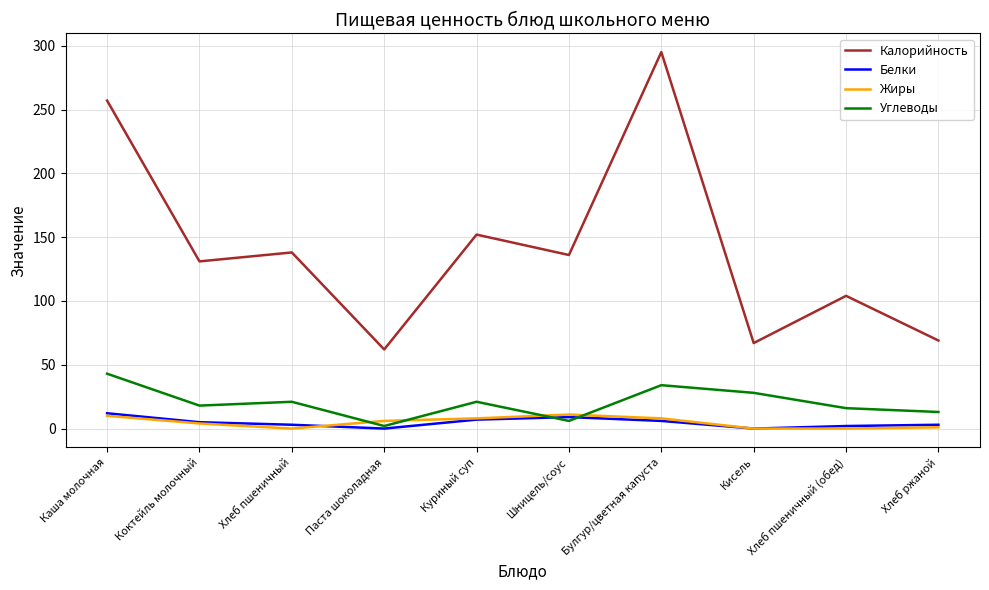

Which series ends up on top after the final intersection of Углеводы and Жиры?

Углеводы